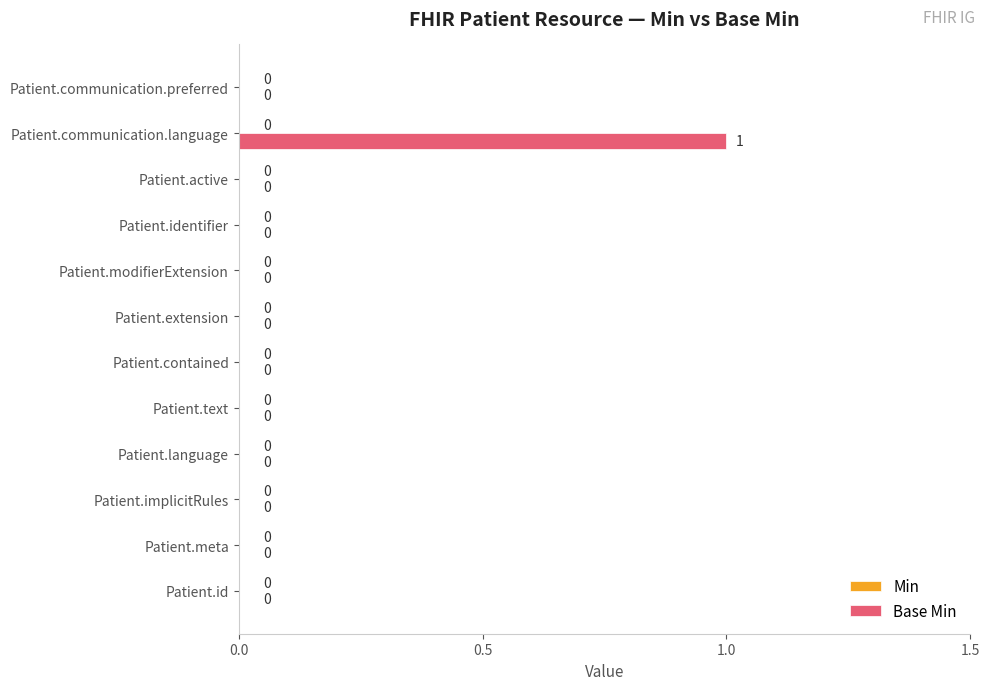

How many values are between 0 and 1?

12